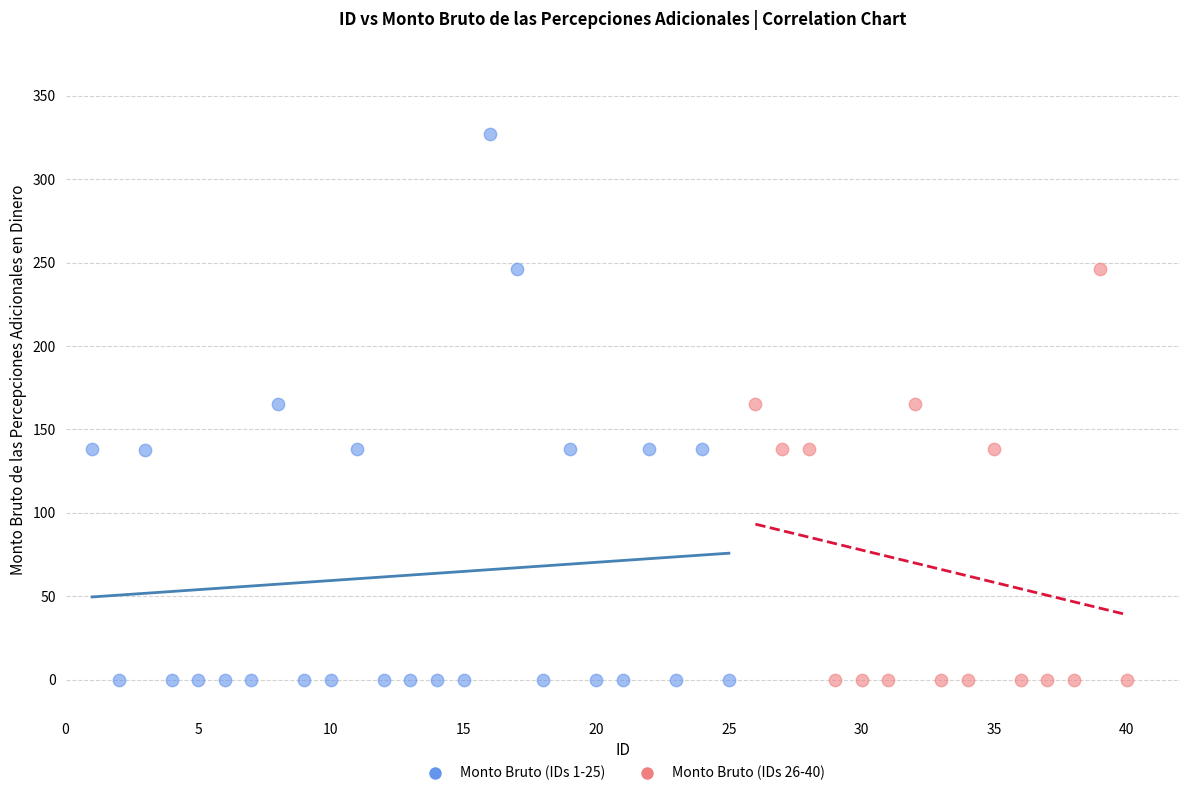

Which series has the largest Y range (max minus min)?

Monto Bruto (IDs 1-25)